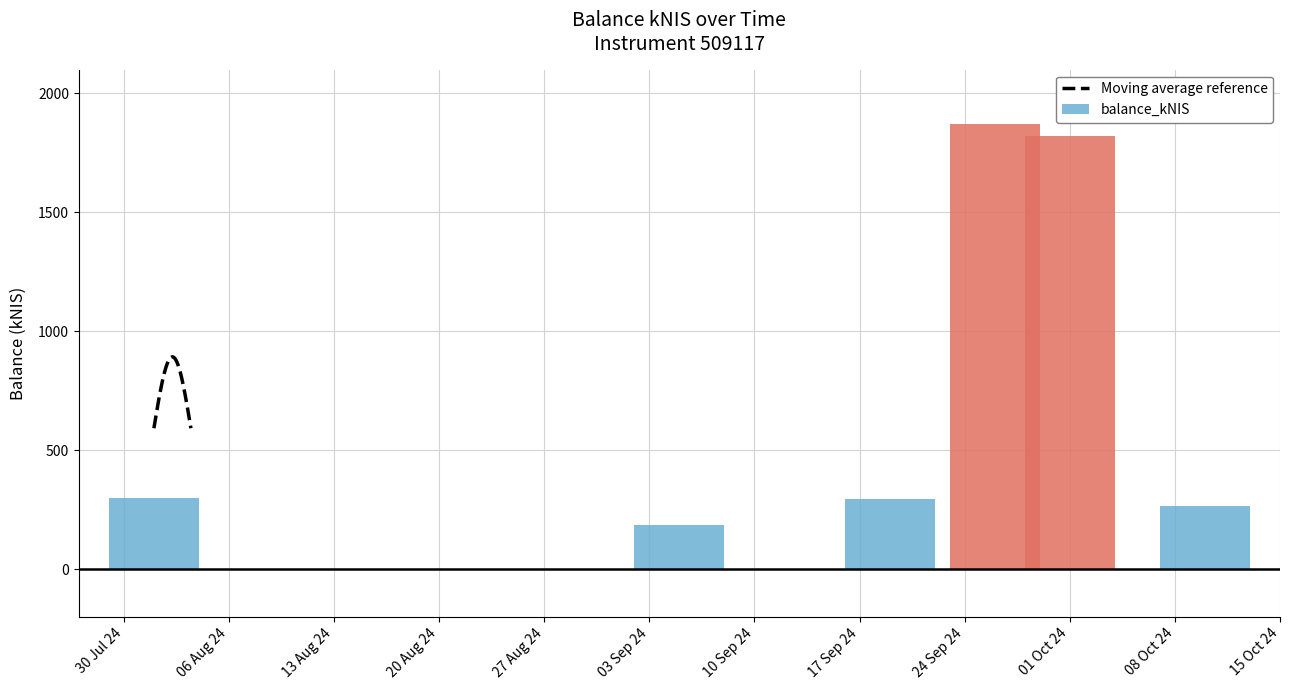

What position from the left is 2024-09-12?

4